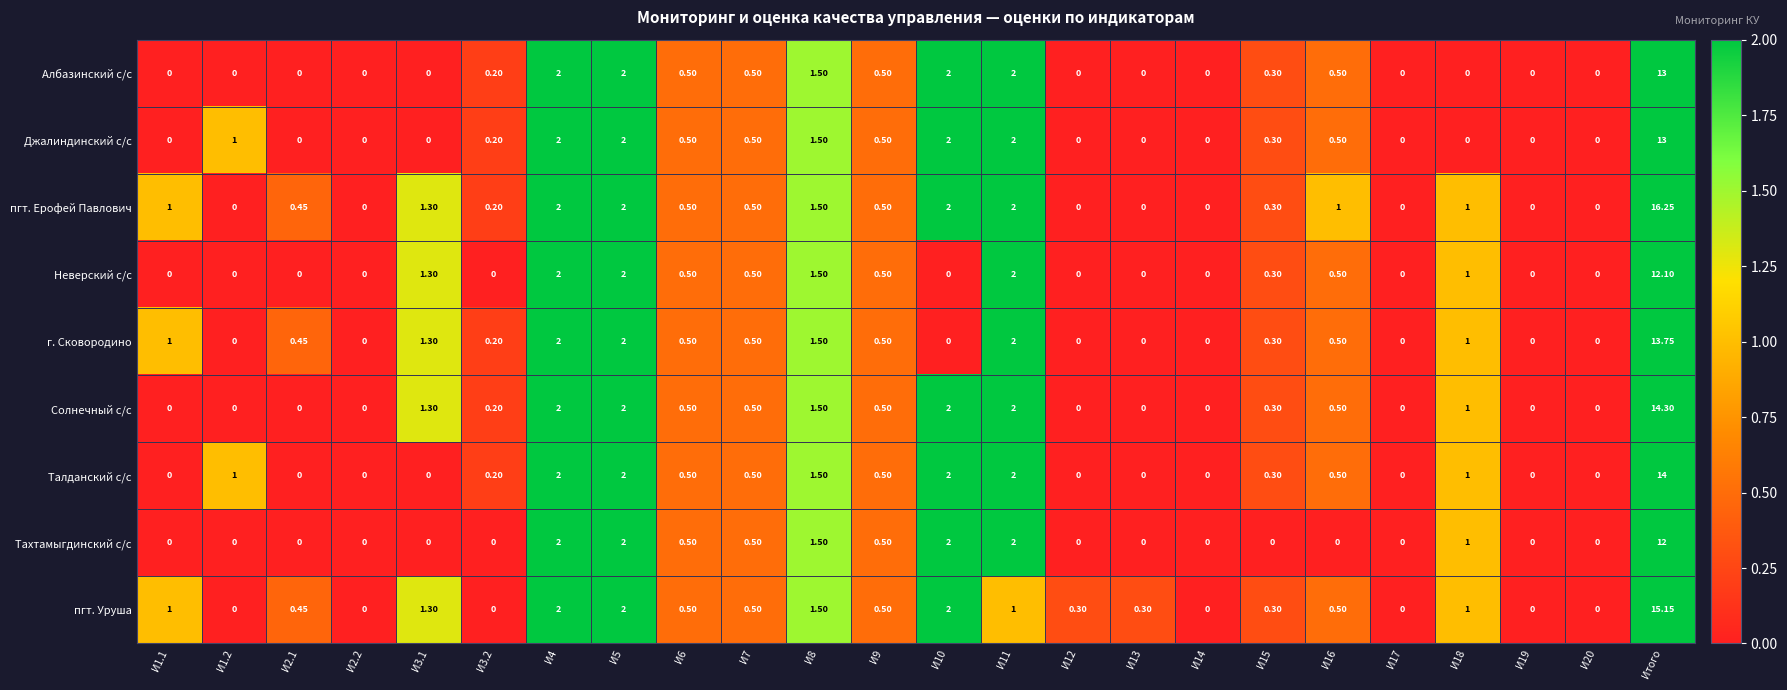

At which category is the sum across all series the highest?

Итого